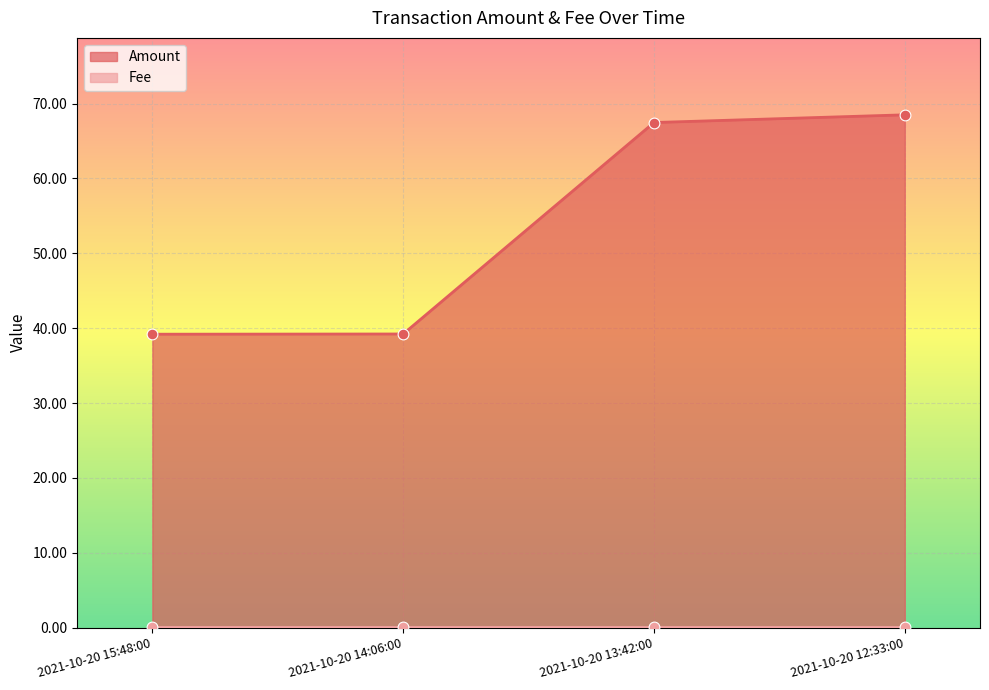

What is the change in value from 2021-10-20 14:06:00 to 2021-10-20 13:42:00?

+28.2